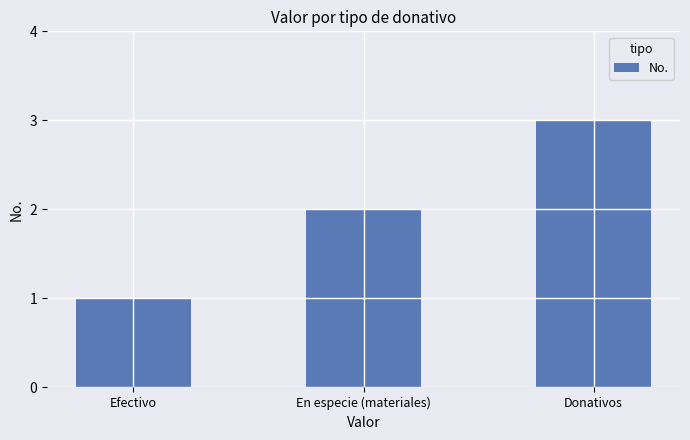

How many distinct data groups are displayed?

1